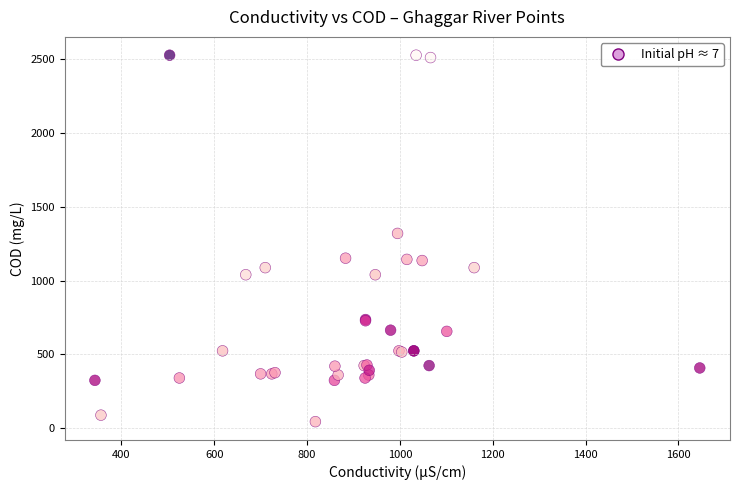

What Y value in the scatter plot is closest to 1286?

1320